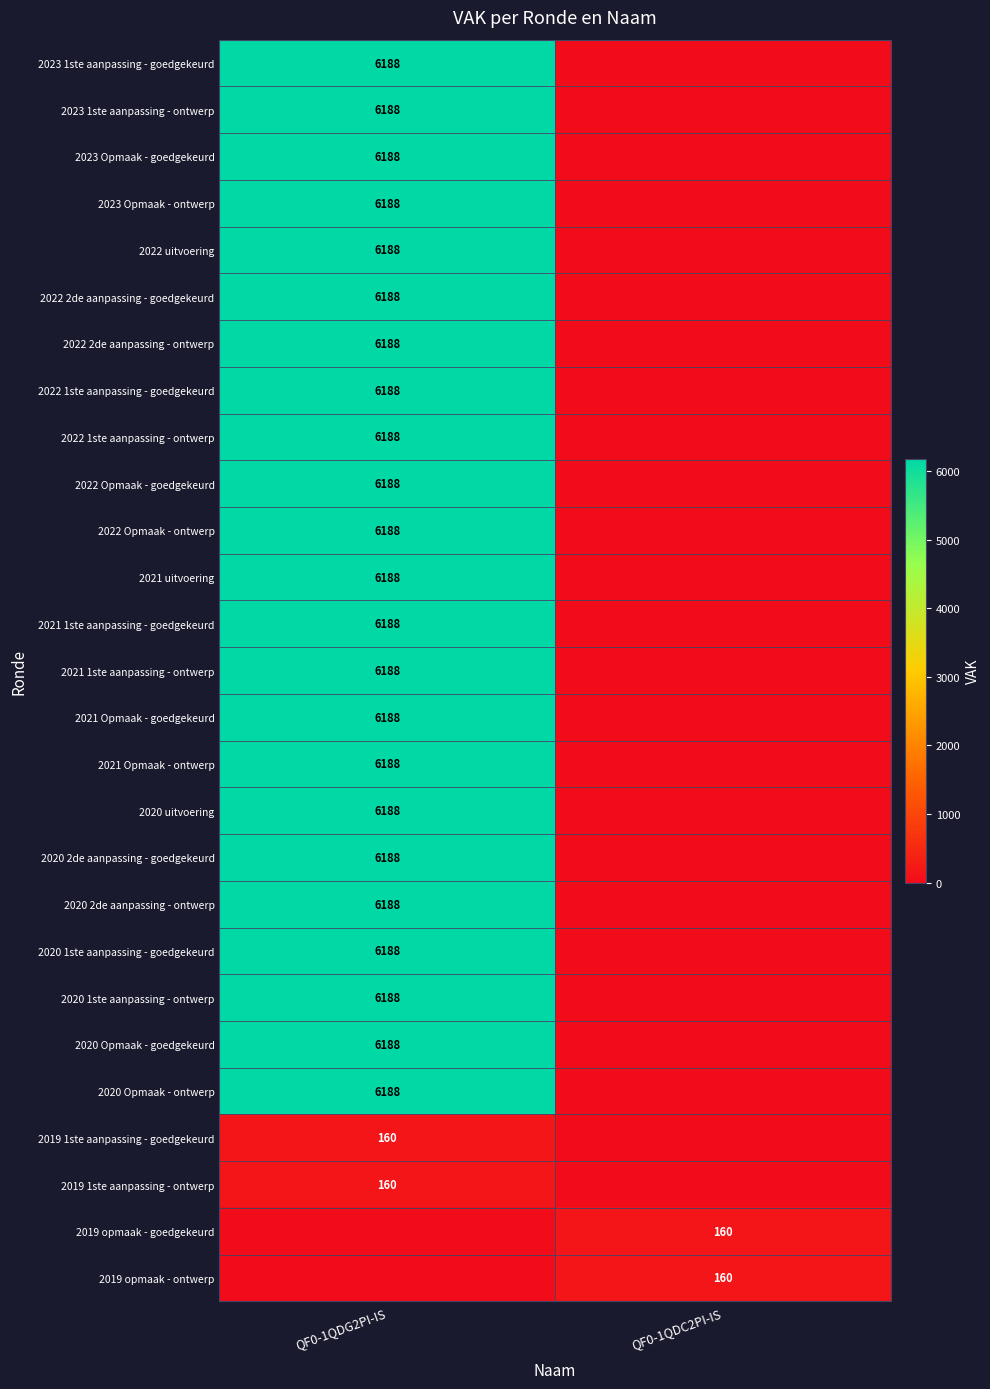

The 2022 2de aanpassing - goedgekeurd series shows 1953 at QF0-1QDG2PI-IS. True or false?

False